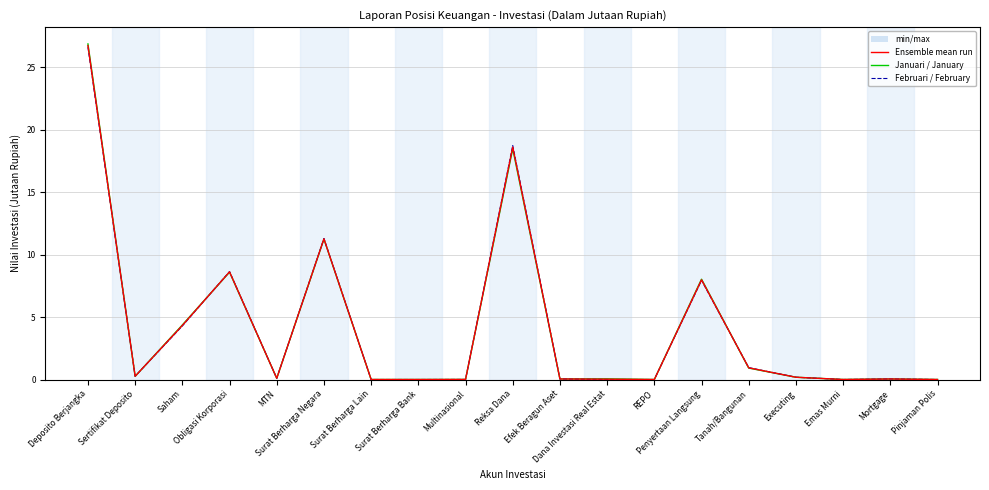

Is it true that Februari / February equals 0.0 at Efek Beragun Aset?

True